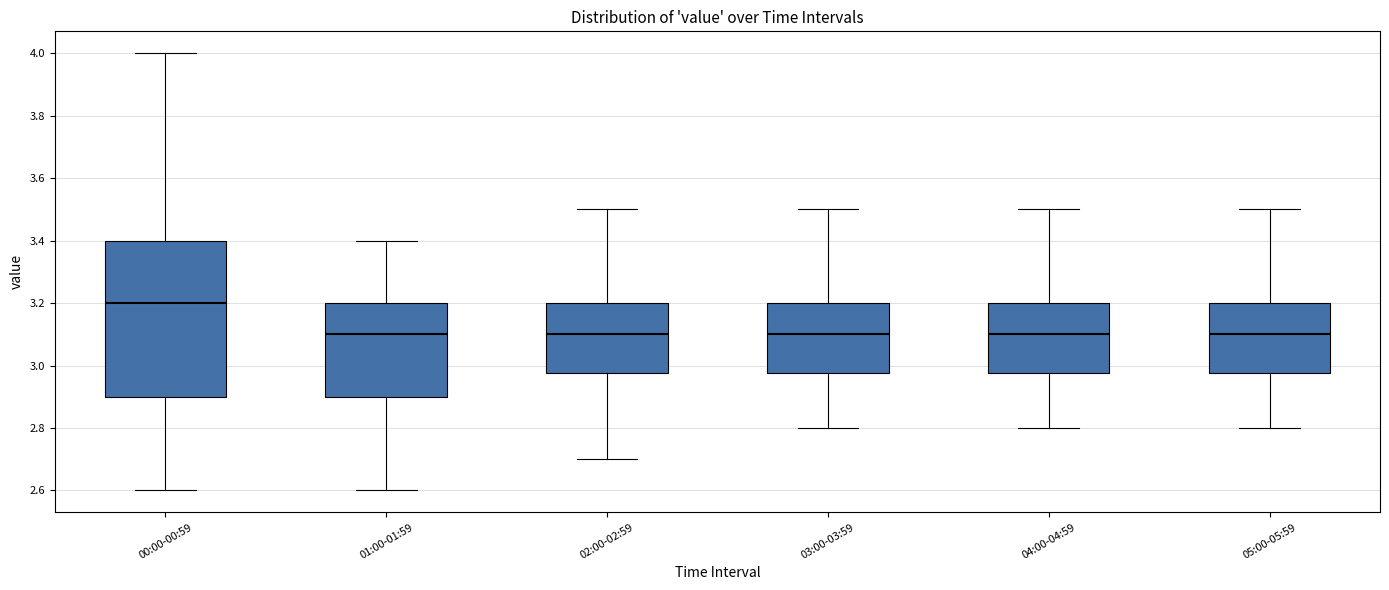

Reading left to right, transcribe this box plot: for each box, give where its median line is, the range the box spans, and where its two whiskers end, as read against the y-axis. The values are not printed on the chart, so give them approximately, as read against the axis.

00:00-00:59: median 3.20, box 2.90 to 3.40, whiskers 2.60 to 4.00
01:00-01:59: median 3.10, box 2.90 to 3.20, whiskers 2.60 to 3.40
02:00-02:59: median 3.10, box 2.98 to 3.20, whiskers 2.70 to 3.50
03:00-03:59: median 3.10, box 2.98 to 3.20, whiskers 2.80 to 3.50
04:00-04:59: median 3.10, box 2.98 to 3.20, whiskers 2.80 to 3.50
05:00-05:59: median 3.10, box 2.98 to 3.20, whiskers 2.80 to 3.50